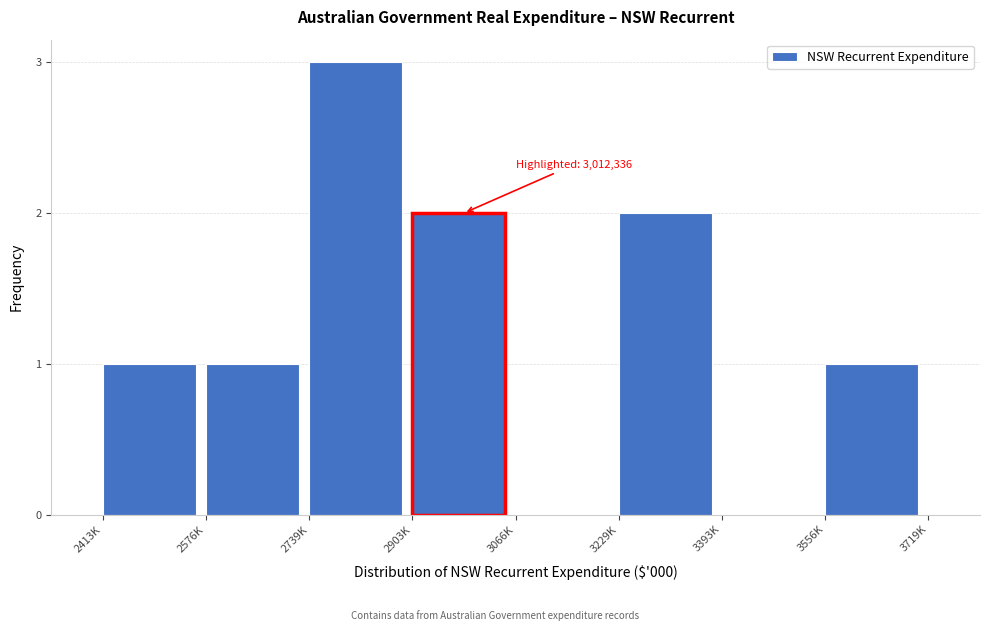

Reading left to right, list all the values displayed in this chart.

2413K=1	2576K=1	2739K=3	2903K=2	3066K=0	3229K=2	3393K=0	3556K=1